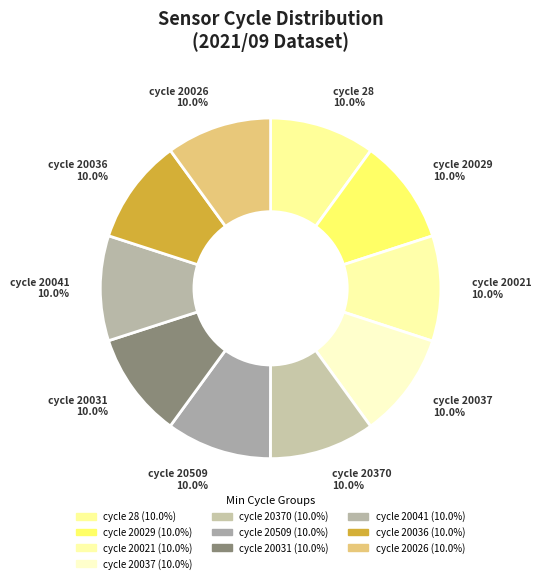

Count the number of slices in the pie.

10